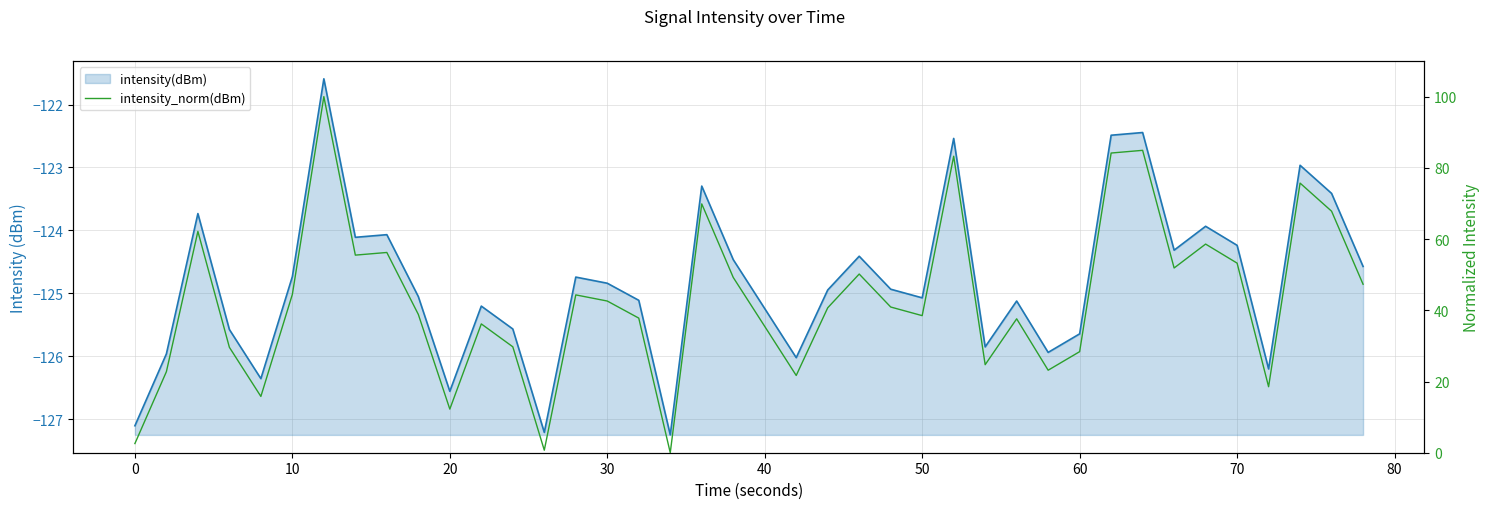

In intensity(dBm) line, how many points are higher than both neighbors (excluding endpoints)?

12